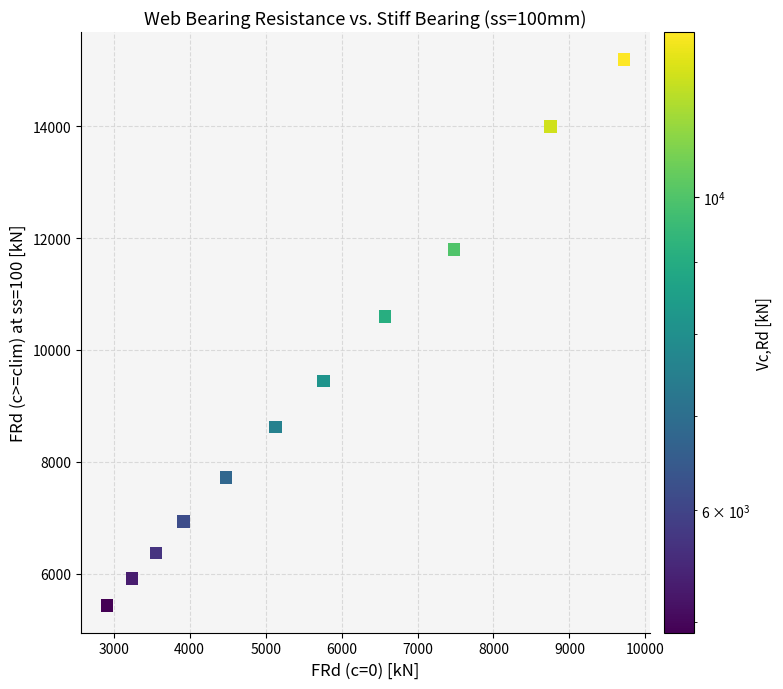

What is the average X value?

5593